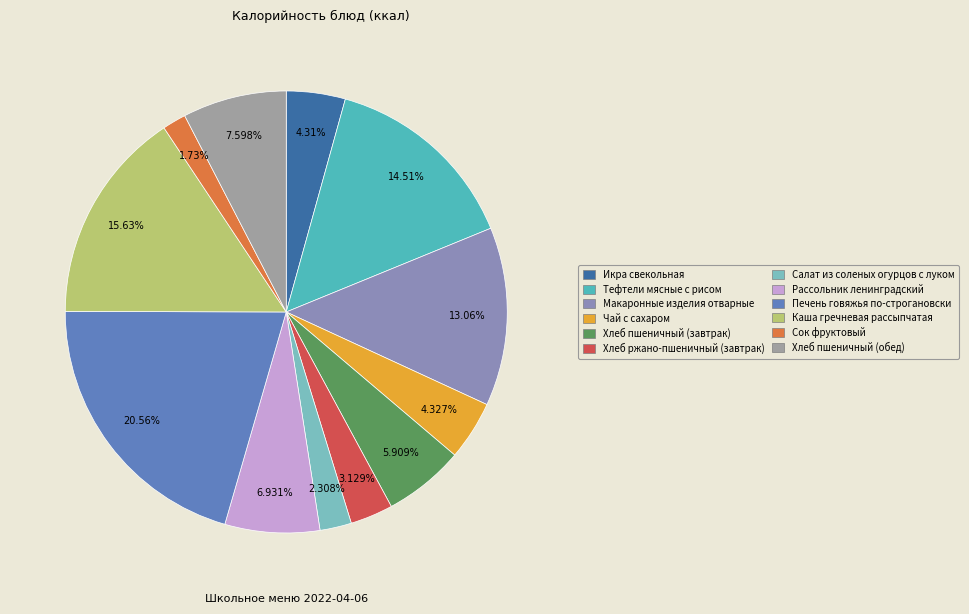

To the nearest percent, what is the difference between the Тефтели мясные с рисом and Печень говяжья по-строгановски slice percentages?

6%